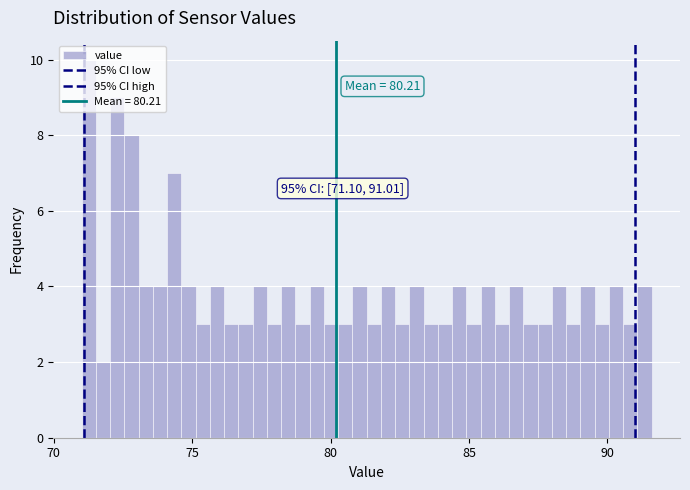

Around what value on the x-axis is the tallest bar? Give the approximate position of its centre, as read against the axis.

71.5